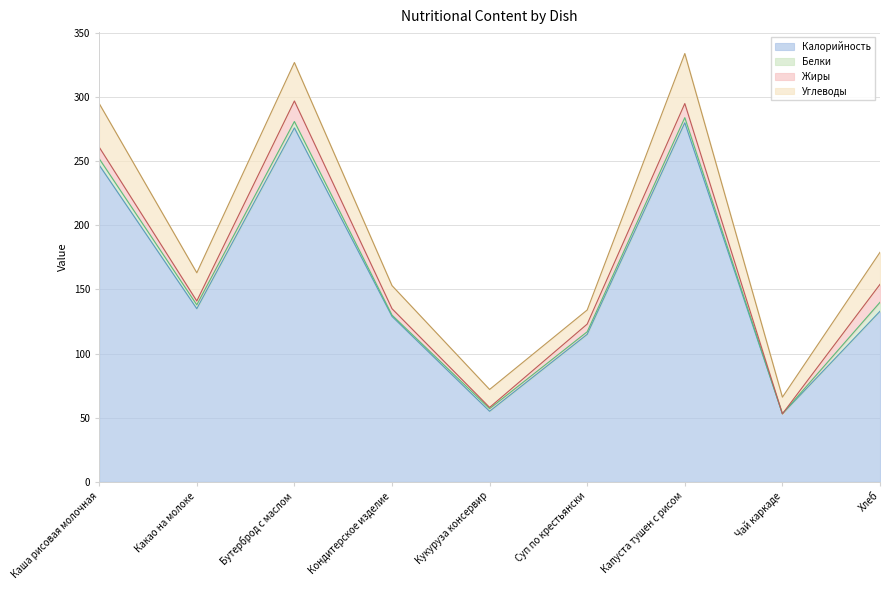

Reading left to right, extract all data points from this chart.

Калорийность: 247	135	276	129	55	115	280	53	133
Белки: 5	3	5	1	2	2	4	0	7
Жиры: 9	3	16	5	1	6	11	0	14
Углеводы: 34	22	30	18	14	11	39	13	25